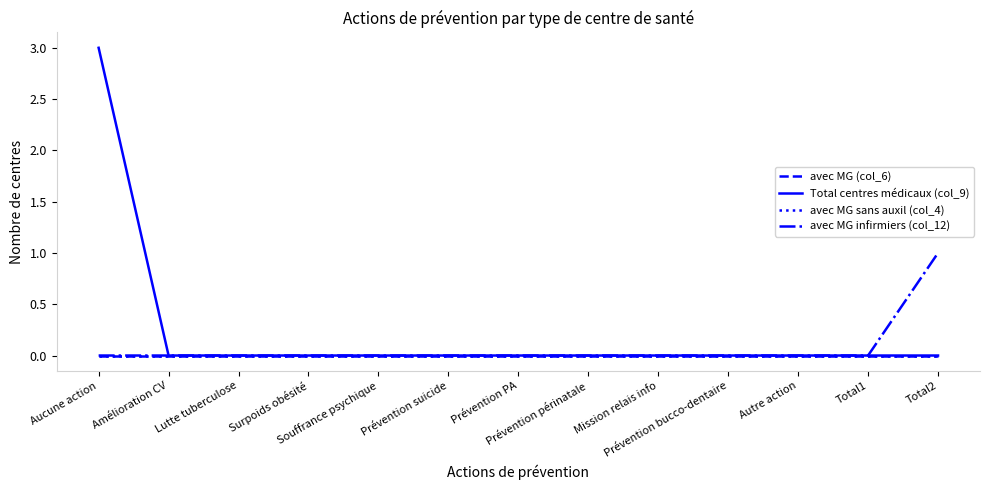

Reading right to left, list all the values displayed in this chart.

avec MG (col_6): 0	0	0	0	0	0	0	0	0	0	0	0	0
Total centres médicaux (col_9): 0	0	0	0	0	0	0	0	0	0	0	0	3
avec MG sans auxil (col_4): 0	0	0	0	0	0	0	0	0	0	0	0	0
avec MG infirmiers (col_12): 1	0	0	0	0	0	0	0	0	0	0	0	0